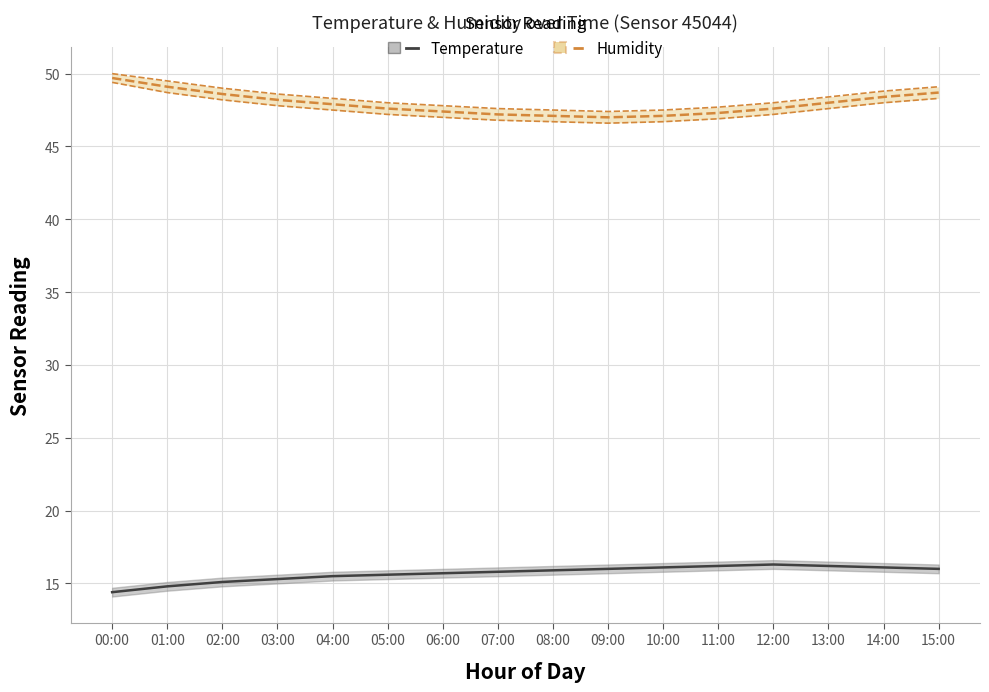

What is the value of the Humidity point at the 10th from the left?

47.0